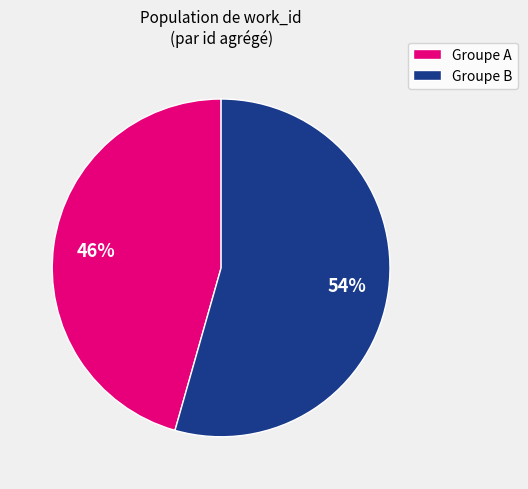

Does any single category account for the majority?

Yes